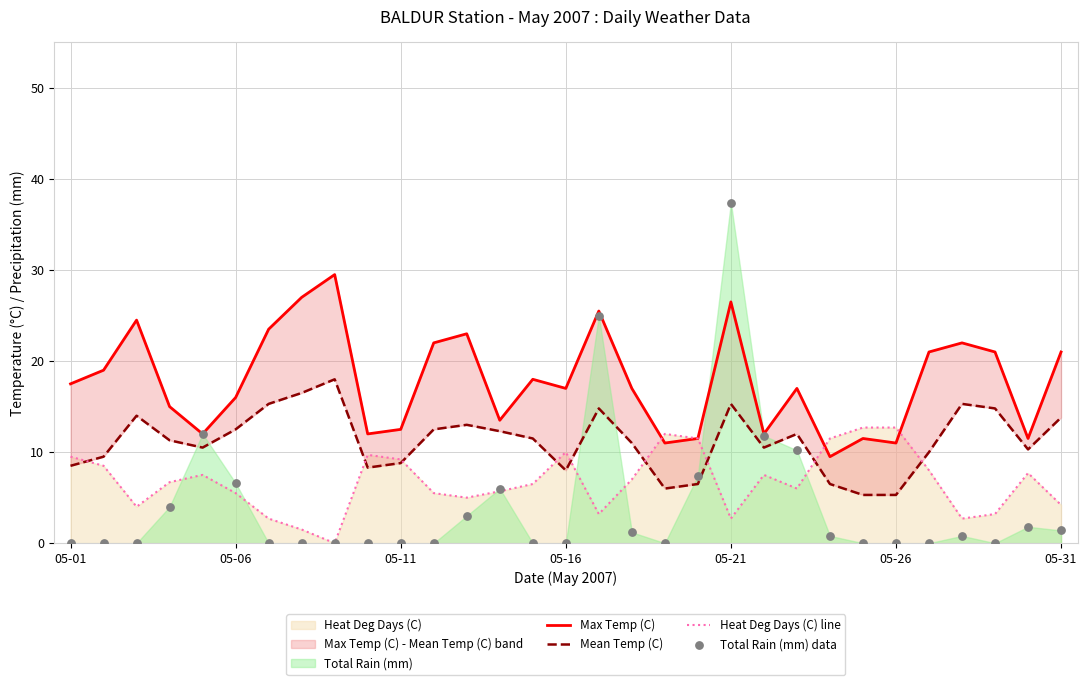

At how many categories does at least one series exceed 29?

2